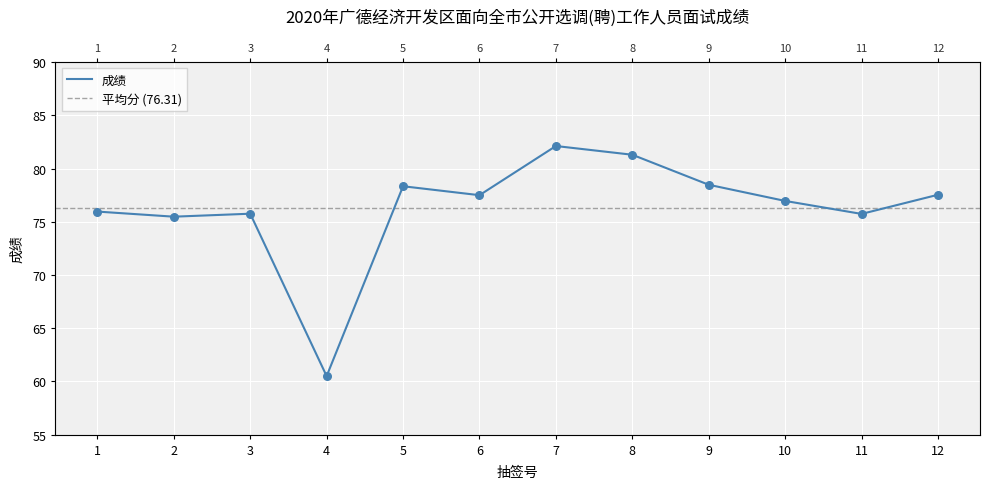

Approximately how many times larger is the value at 3 compared to 10?

1.0